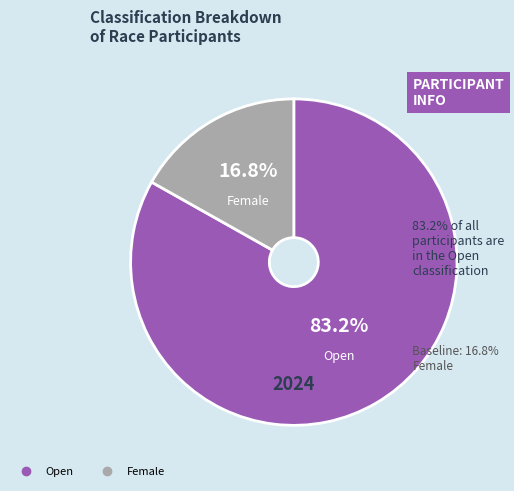

Which category has the smallest portion of the pie?

Female